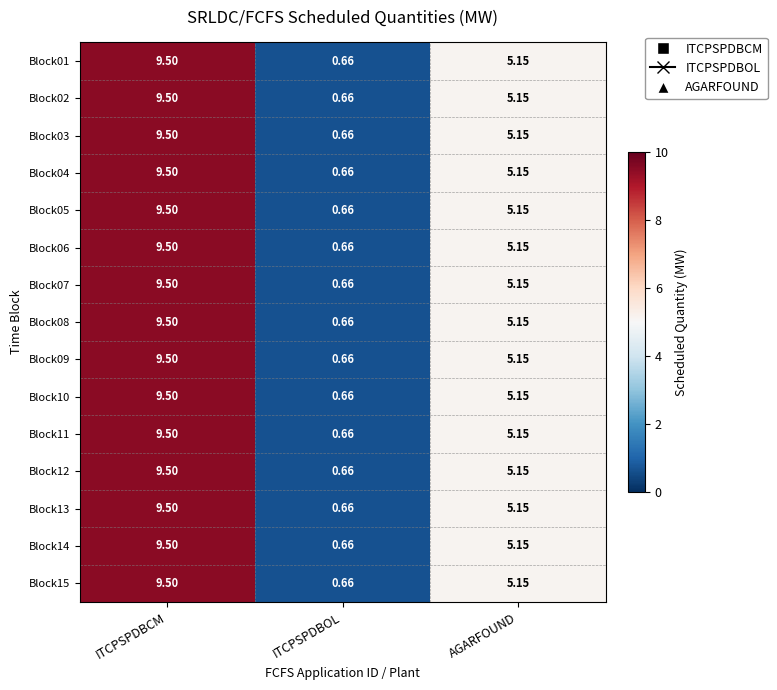

Where does the Block05 series first go above 5?

ITCPSPDBCM